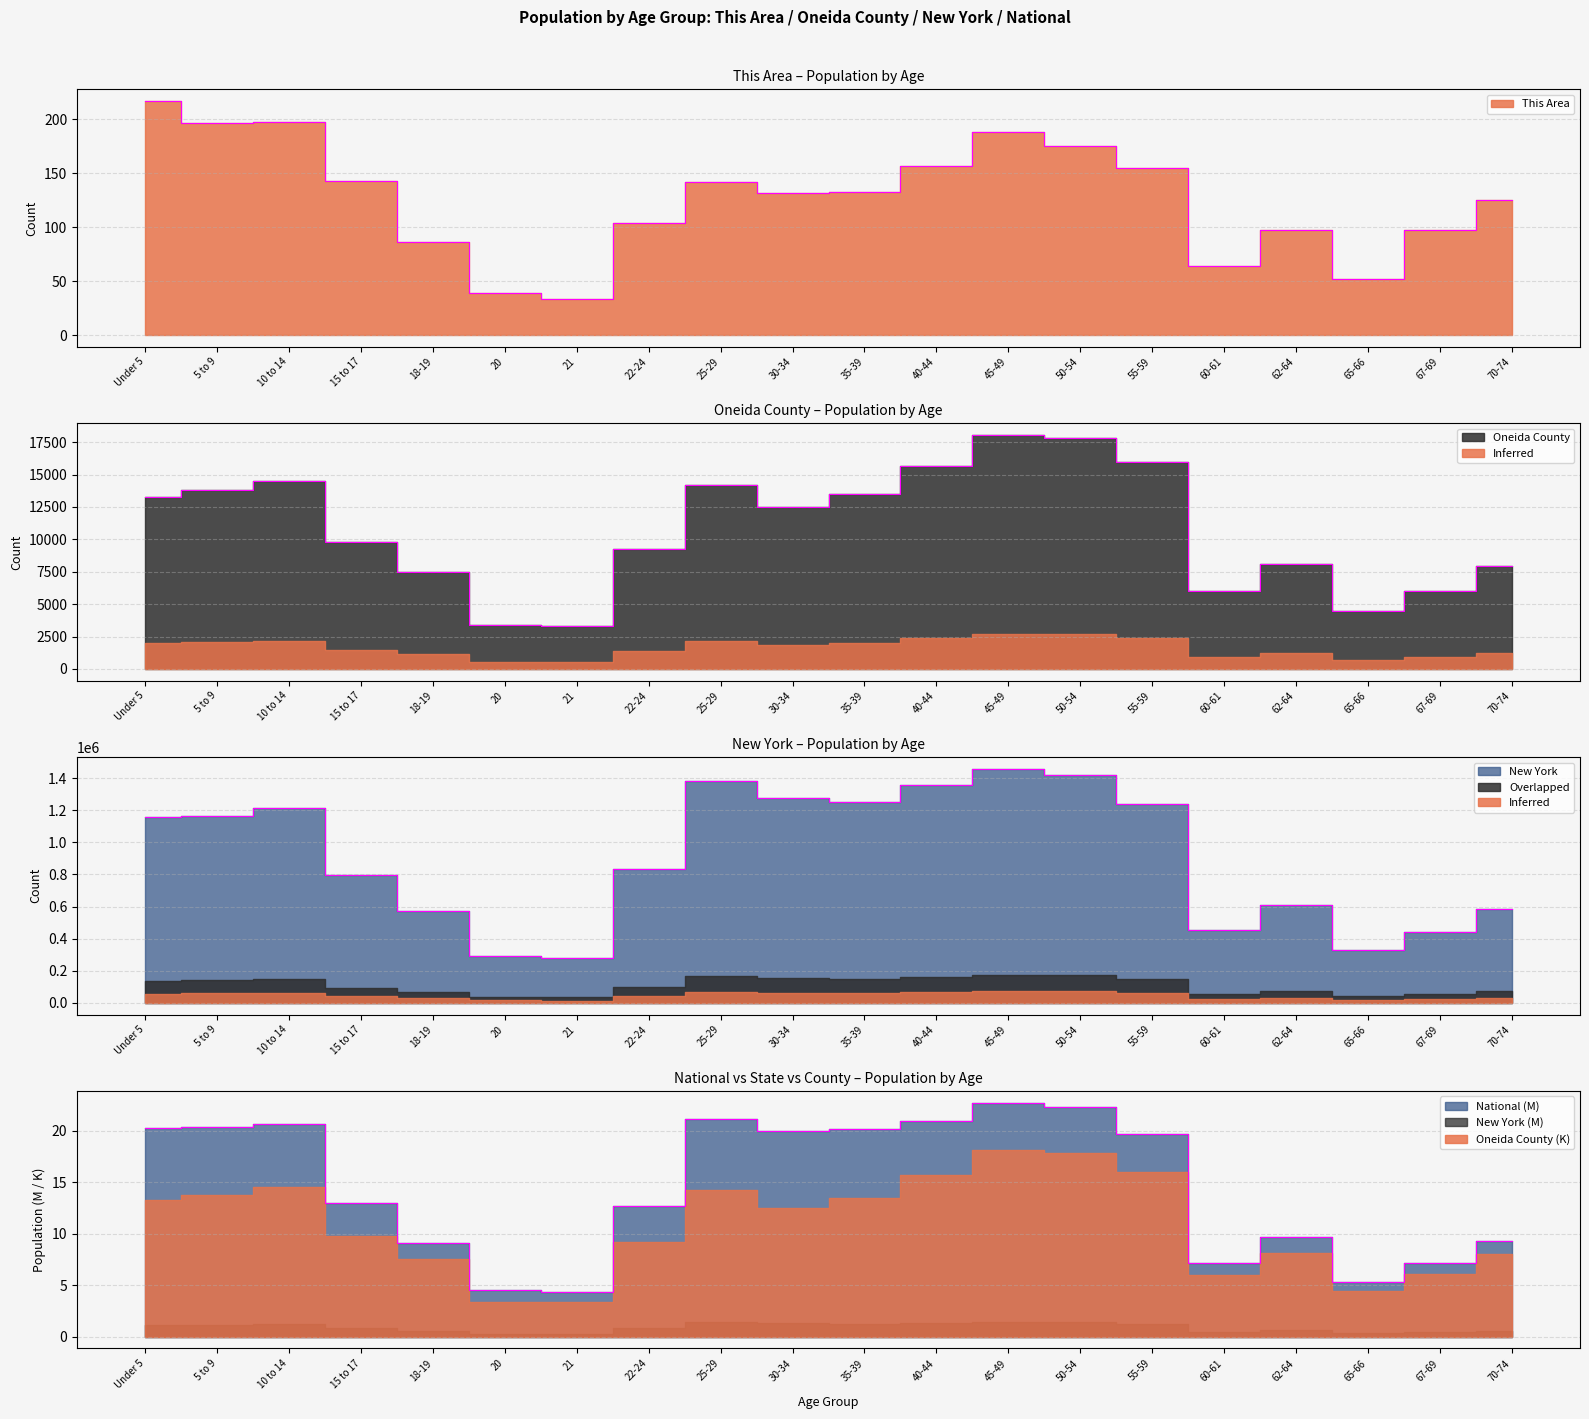

Is it true that New York equals 330160.0 at 65-66?

True